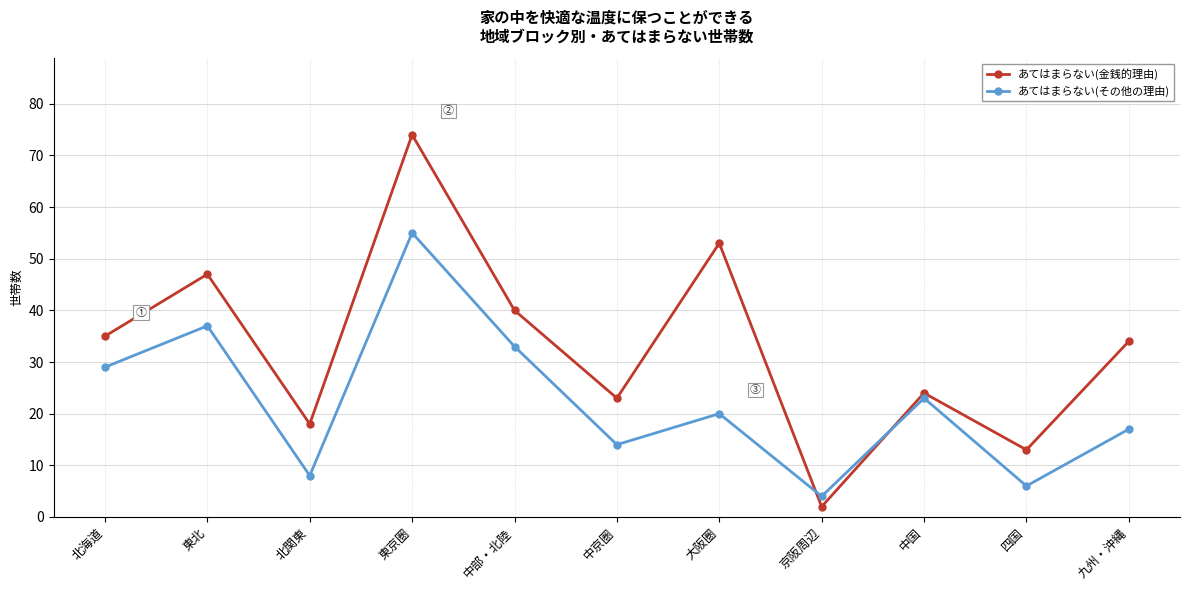

What is the sum of all あてはまらない(金銭的理由) values?

363